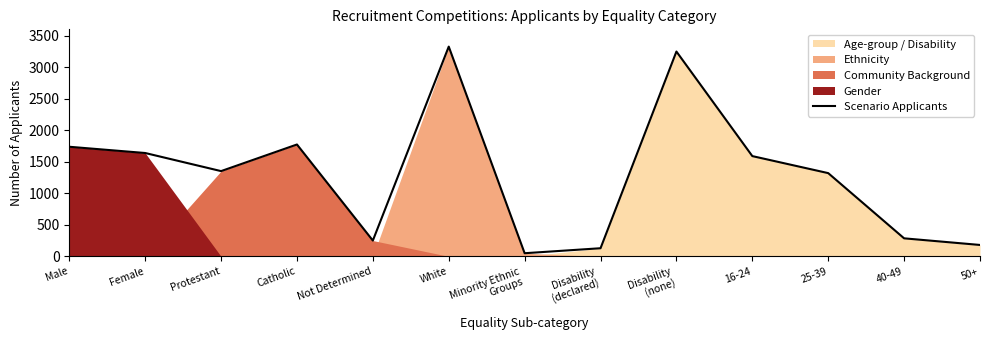

What is the label of the 3rd point from the right?

25-39